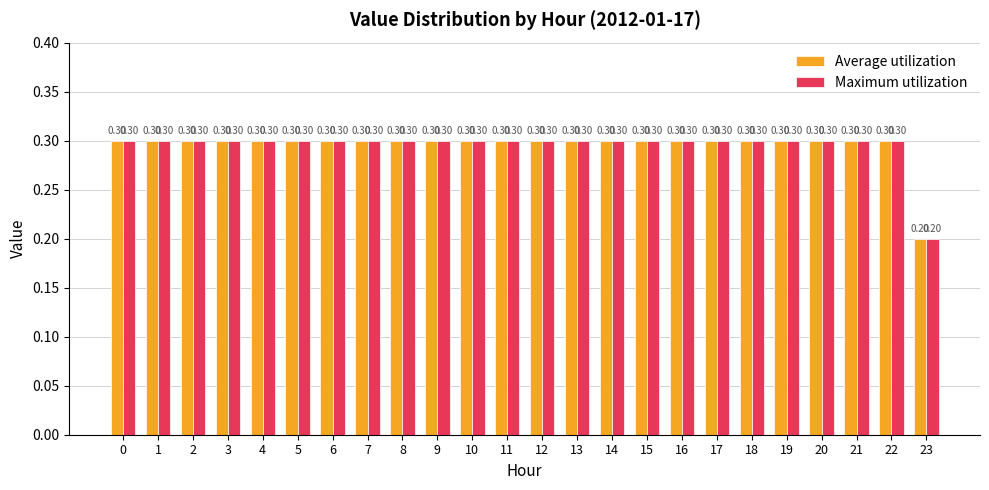

What is the value of the Maximum utilization bar at the 8th from the left?

0.3